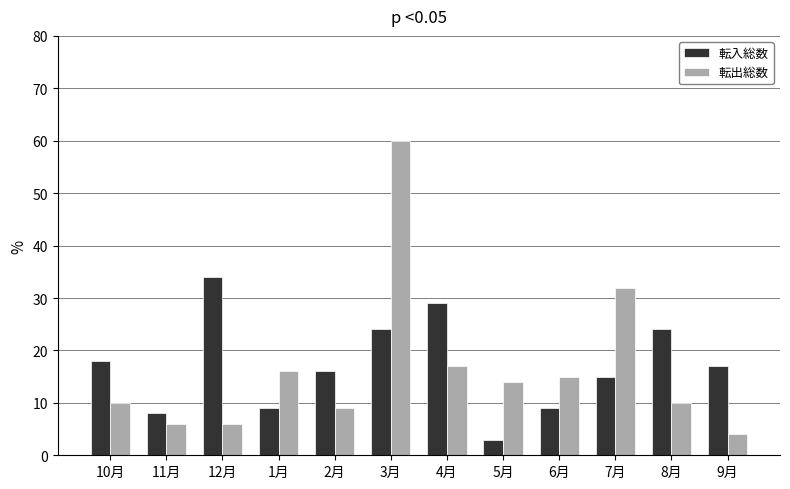

How many data points in 転入総数 are less than 17?

6